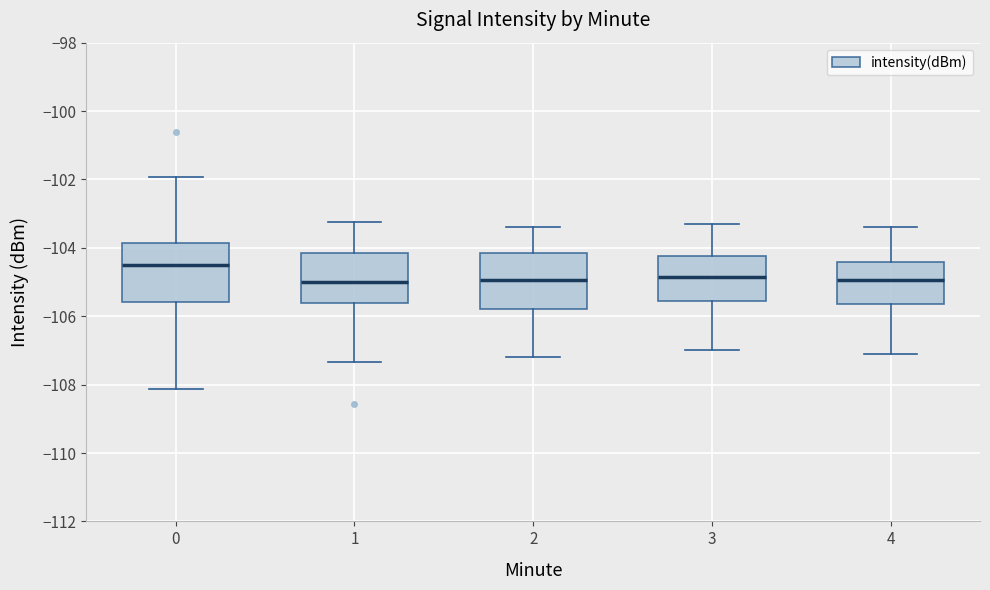

Reading left to right, read every box against the y-axis: the position of its median line, the range the box covers, and the ends of its whiskers. The values are not printed on the chart, so give them approximately, as read against the axis.

0: median -104.4, box -105.6 to -103.8, whiskers -108.2 to -102.0
1: median -105.0, box -105.6 to -104.2, whiskers -107.4 to -103.2
2: median -105.0, box -105.8 to -104.2, whiskers -107.2 to -103.4
3: median -104.8, box -105.6 to -104.2, whiskers -107.0 to -103.2
4: median -105.0, box -105.6 to -104.4, whiskers -107.0 to -103.4